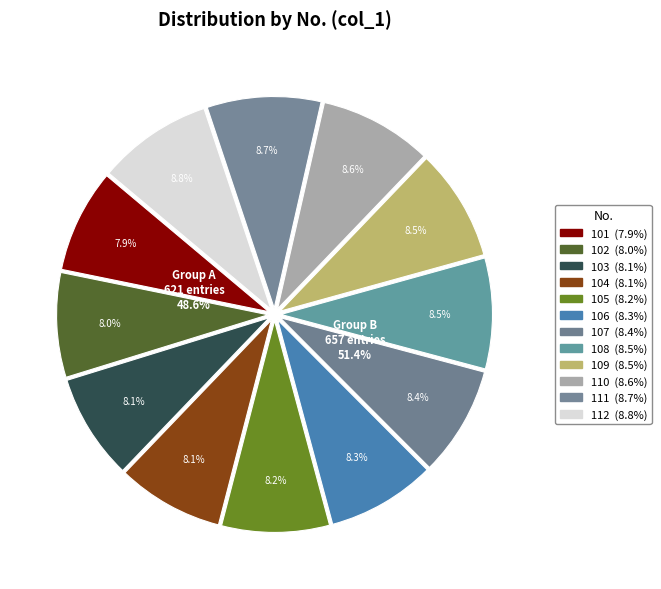

Is it true that 111 is 9% of the pie?

True